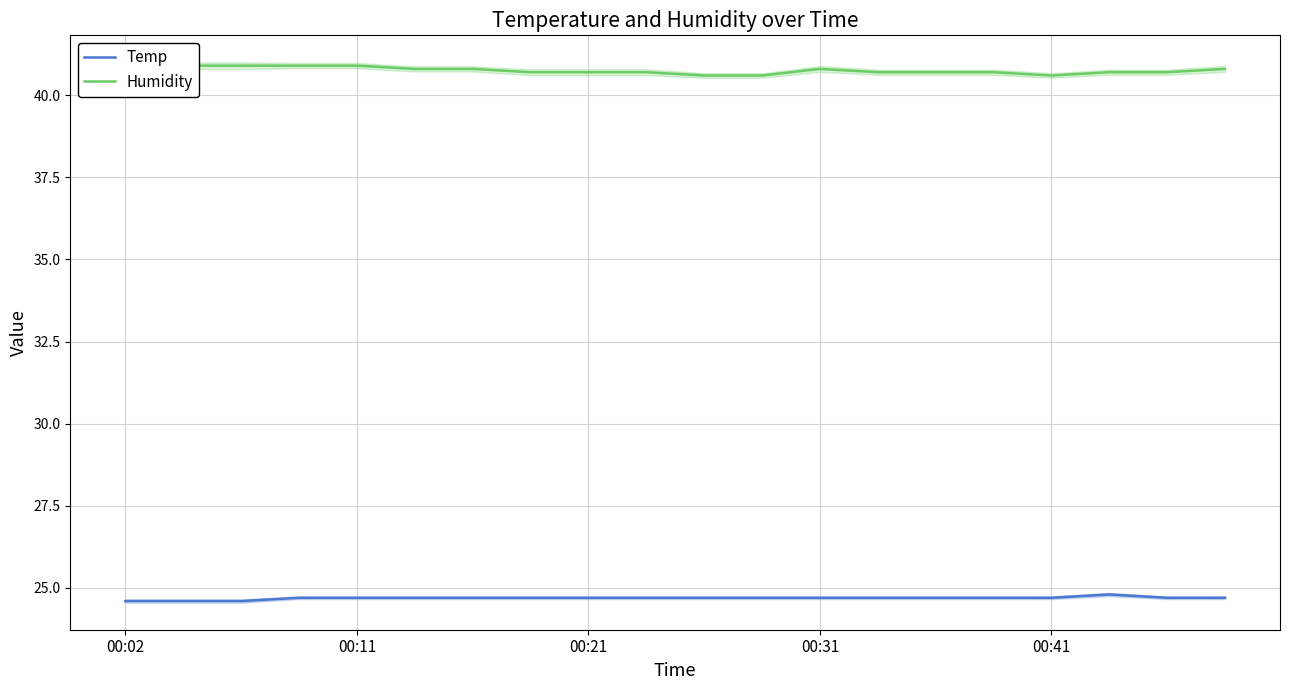

At 17, list the series in order from smallest to largest.

Temp, Humidity